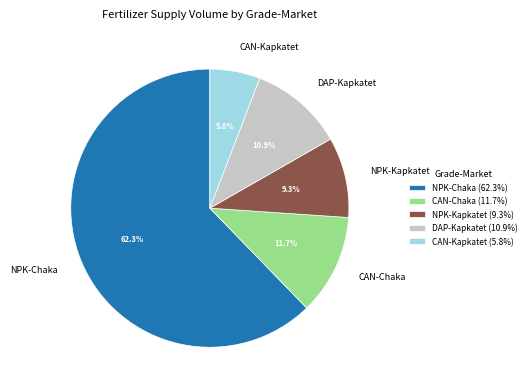

What is the ratio of the value at NPK-Chaka (62.3%) to the value at DAP-Kapkatet (10.9%)?

5.7